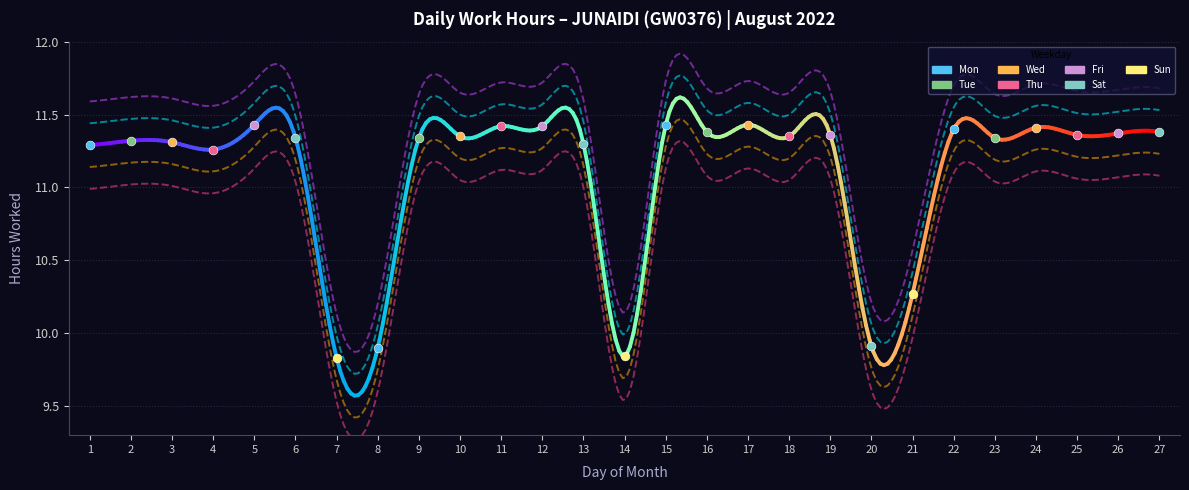

What is the ratio of the value at 8 to the value at 11?

0.9